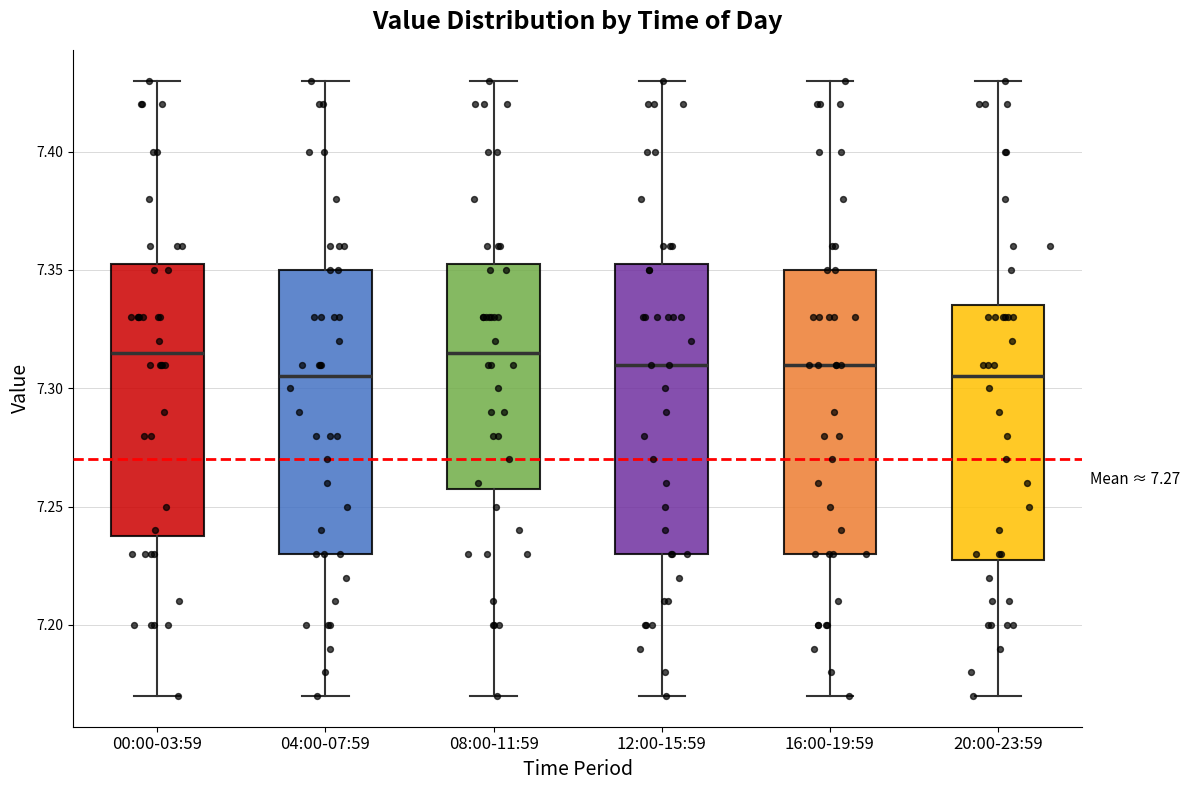

Reading left to right, read every box against the y-axis: the position of its median line, the range the box covers, and the ends of its whiskers. The values are not printed on the chart, so give them approximately, as read against the axis.

00:00-03:59: median 7.315, box 7.240 to 7.355, whiskers 7.170 to 7.430
04:00-07:59: median 7.305, box 7.230 to 7.350, whiskers 7.170 to 7.430
08:00-11:59: median 7.315, box 7.260 to 7.355, whiskers 7.170 to 7.430
12:00-15:59: median 7.310, box 7.230 to 7.355, whiskers 7.170 to 7.430
16:00-19:59: median 7.310, box 7.230 to 7.350, whiskers 7.170 to 7.430
20:00-23:59: median 7.305, box 7.230 to 7.335, whiskers 7.170 to 7.430